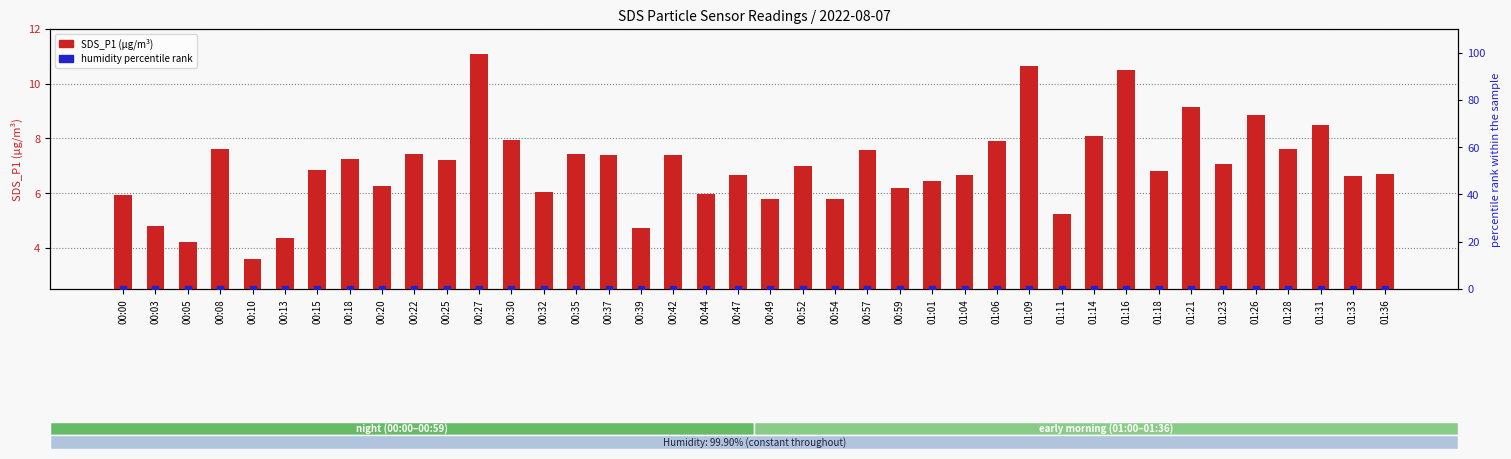

At which category is the sum across all series the highest?

00:27